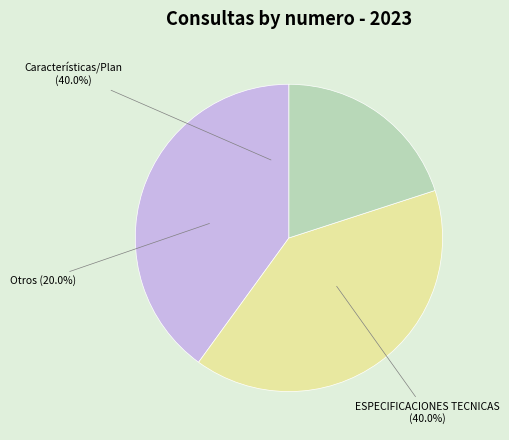

Does Características técnicas (5) account for over 50% of the chart?

No